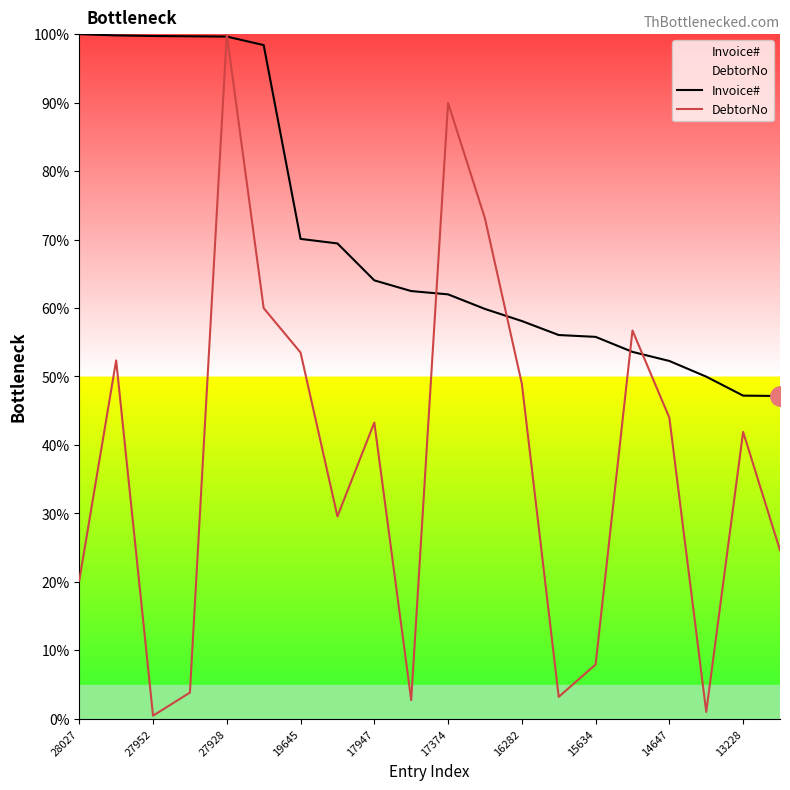

Is it true that Invoice# equals 75.1 at 19?

False